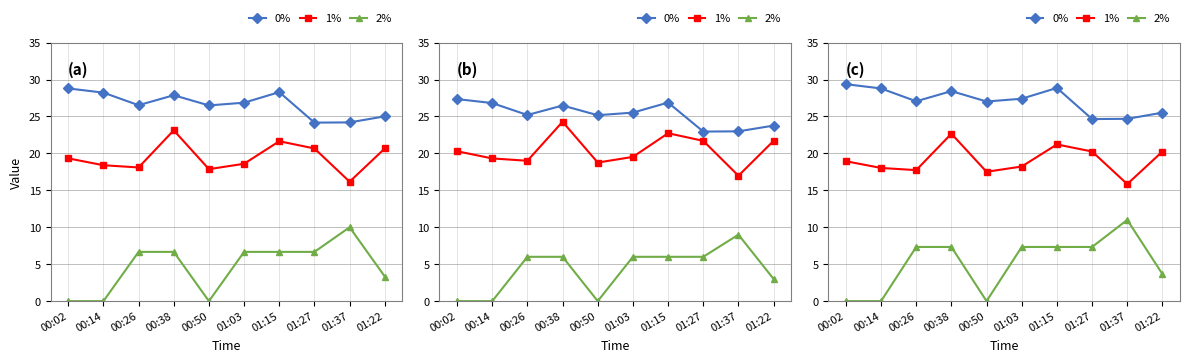

What is the value of the 2% point at the 9th from the left?

11.0